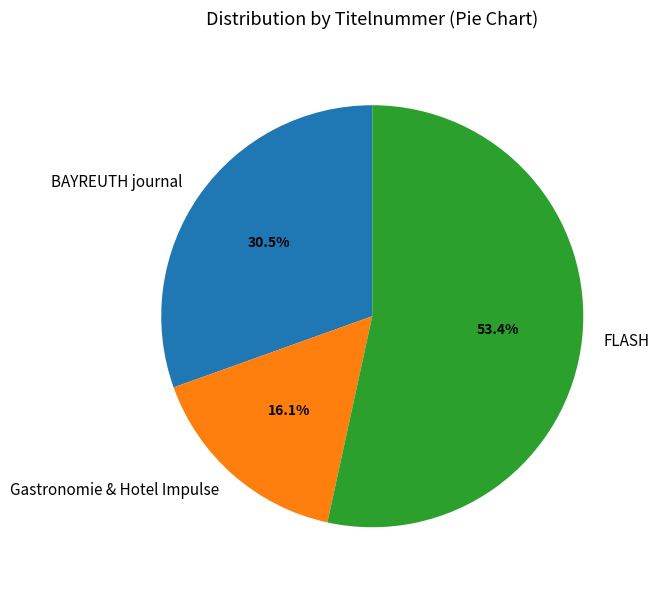

How many segments does this pie chart have?

3